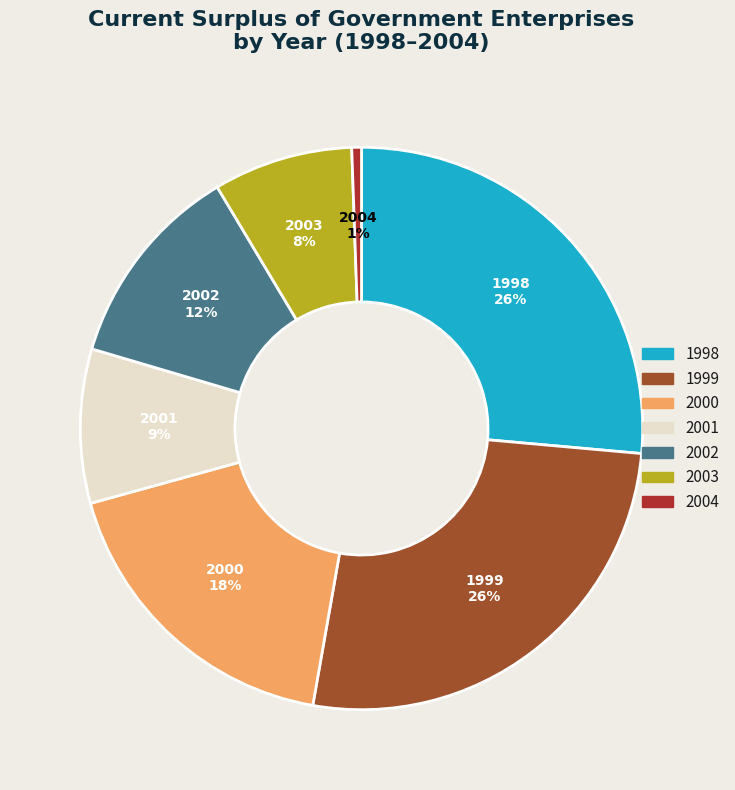

What percentage is the 2001 slice, to the nearest percent?

9%